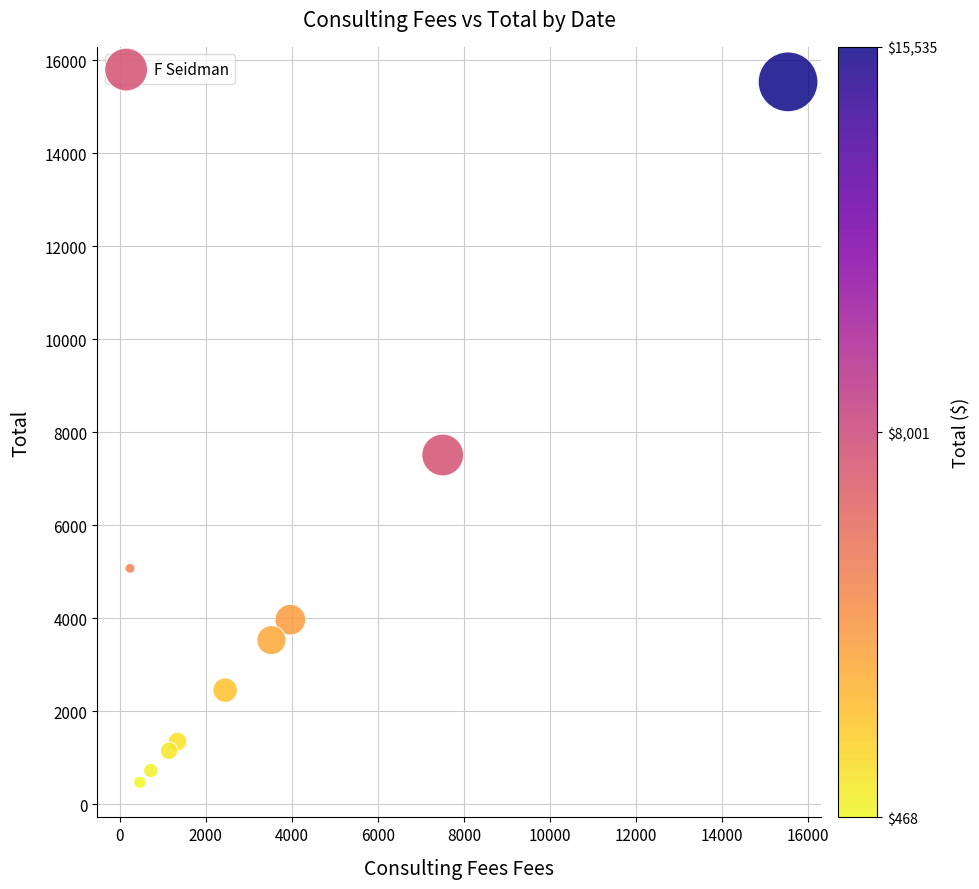

What is the average Y value?

4174.2